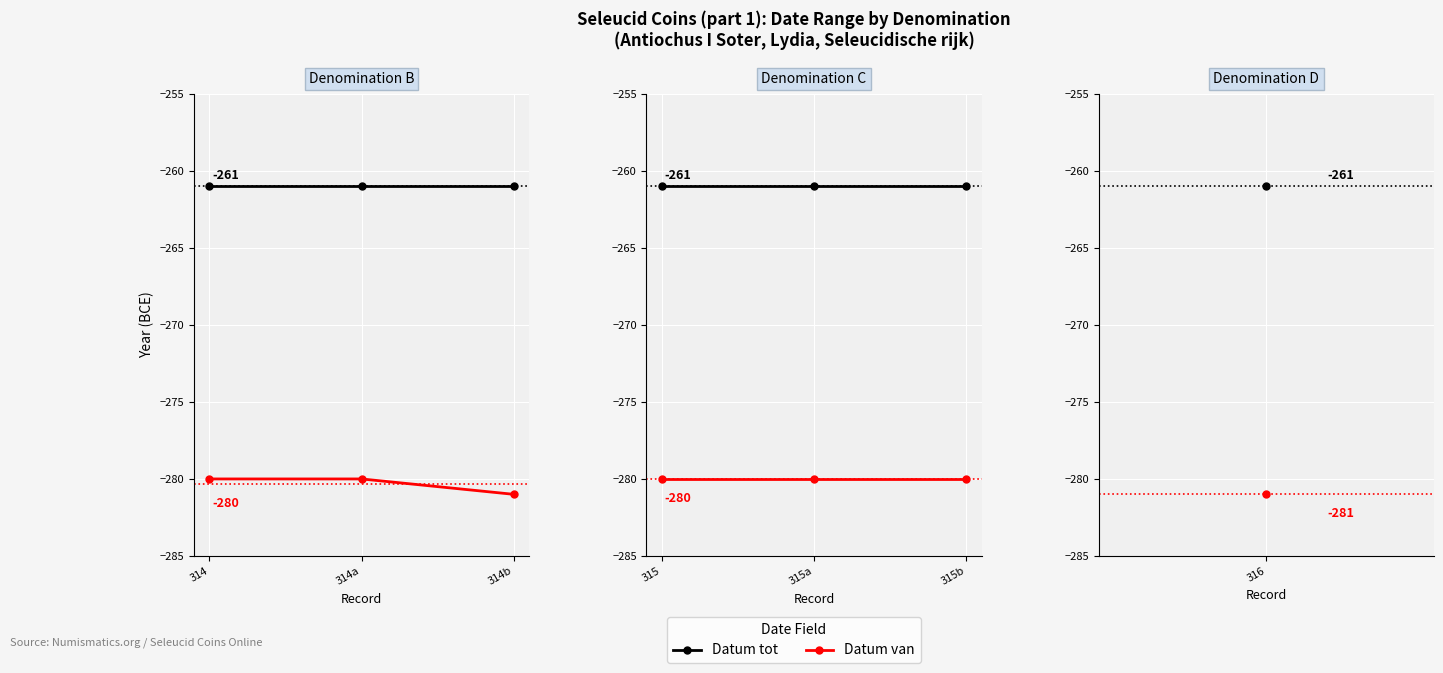

Does the chart display data point markers on the line(s)?

Yes